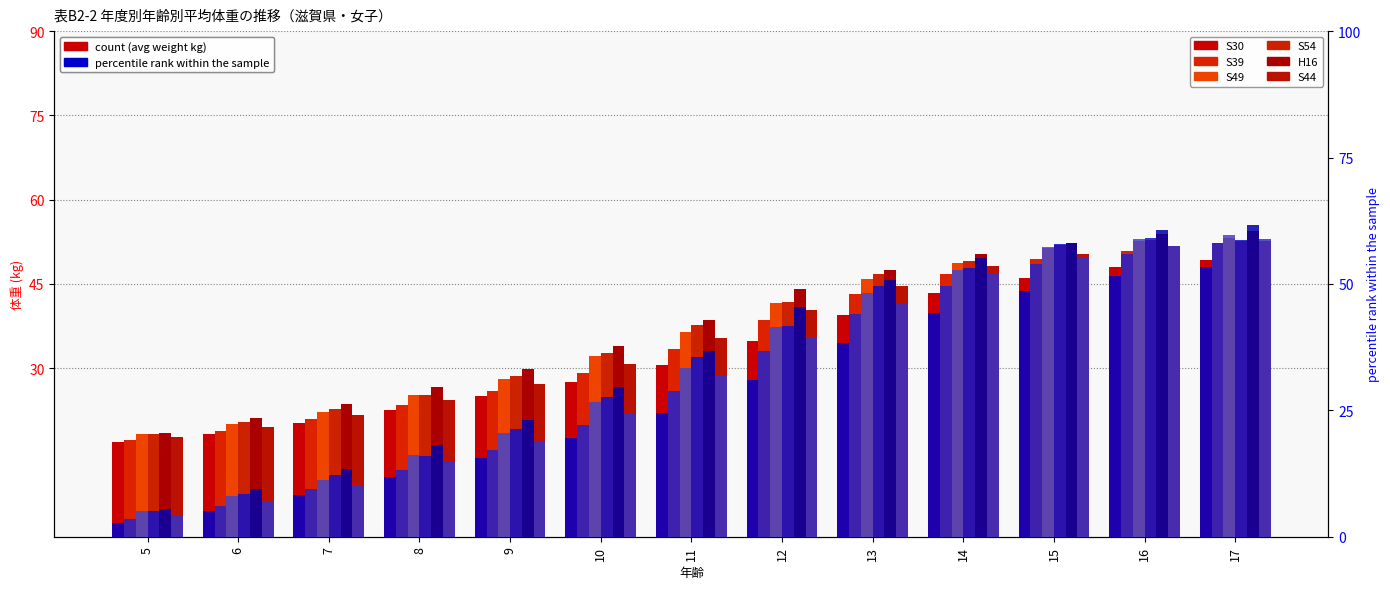

Are the bars horizontal?

No